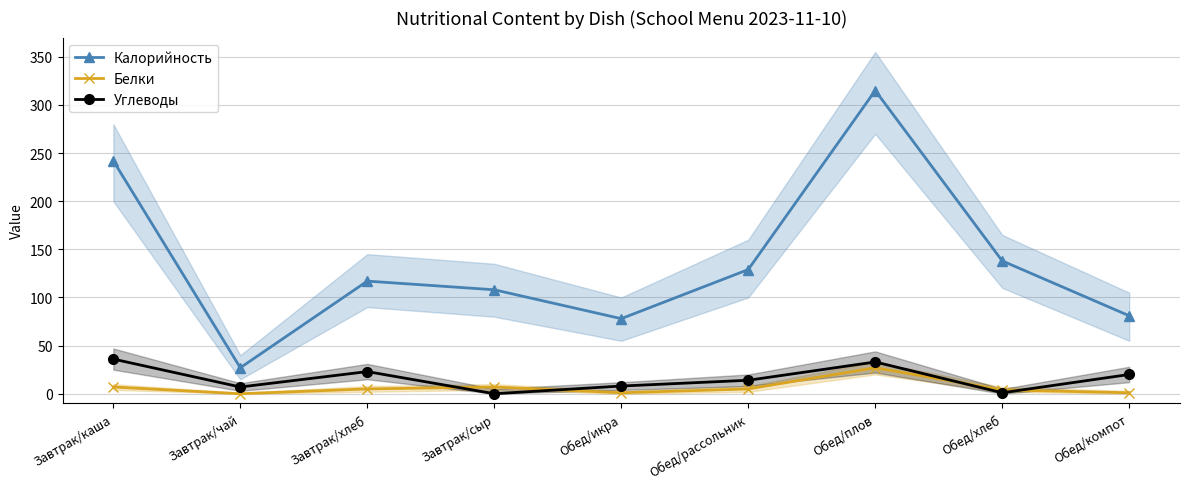

Which category has the lowest value in the Углеводы series?

Завтрак/сыр